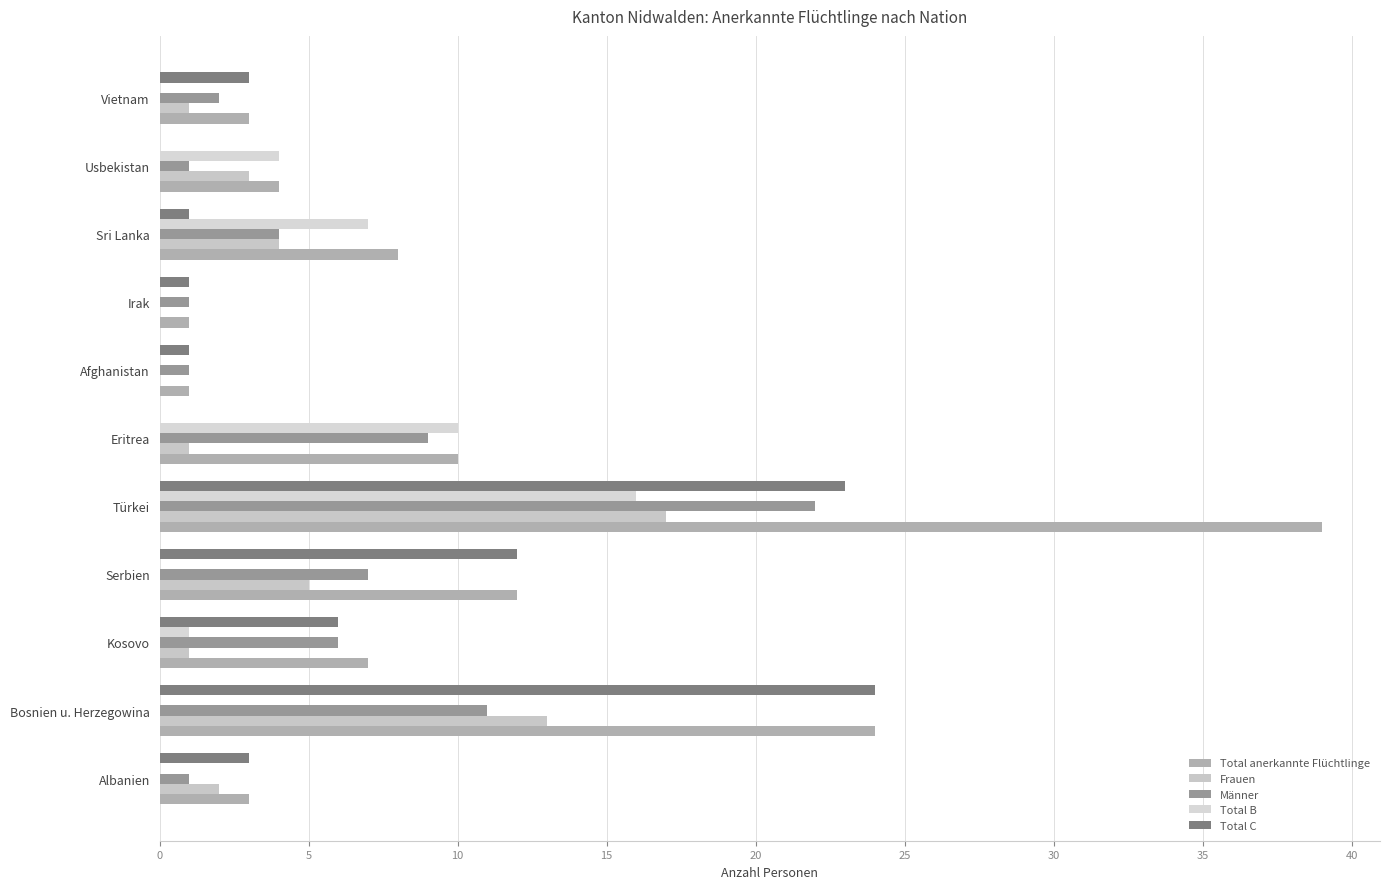

What are all the series names shown in the legend?

Total anerkannte Flüchtlinge, Frauen, Männer, Total B, Total C